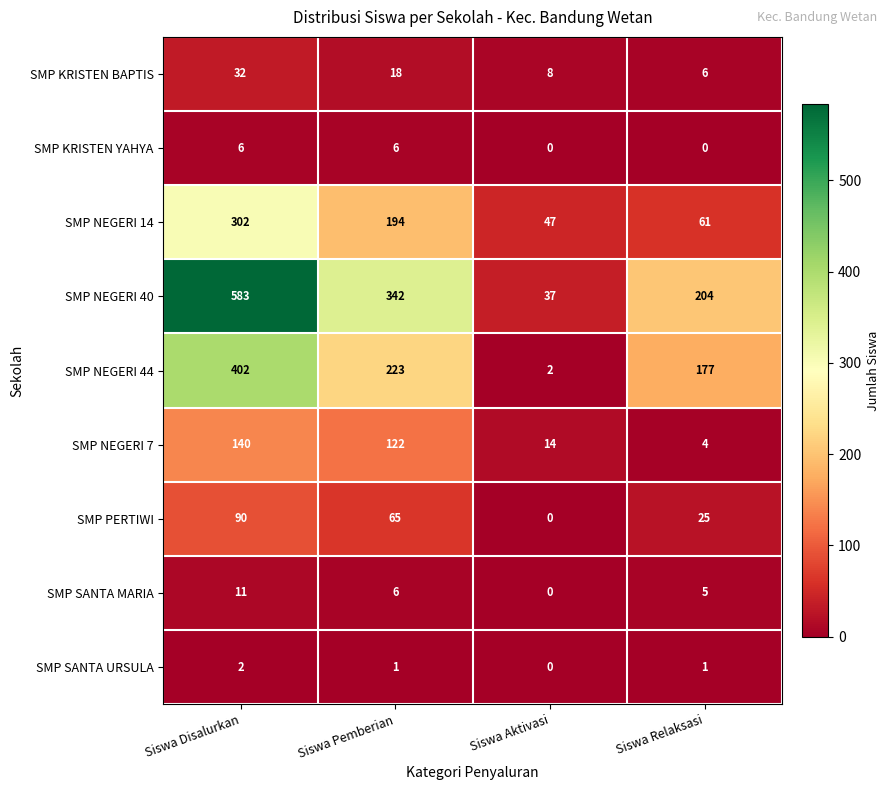

Rank the series by their maximum value, from lowest to highest.

SMP SANTA URSULA, SMP KRISTEN YAHYA, SMP SANTA MARIA, SMP KRISTEN BAPTIS, SMP PERTIWI, SMP NEGERI 7, SMP NEGERI 14, SMP NEGERI 44, SMP NEGERI 40